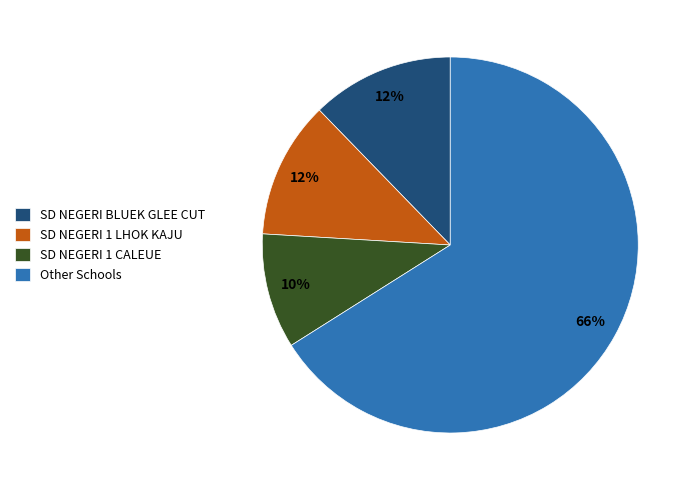

Which category has the smallest portion of the pie?

SD NEGERI 1 CALEUE